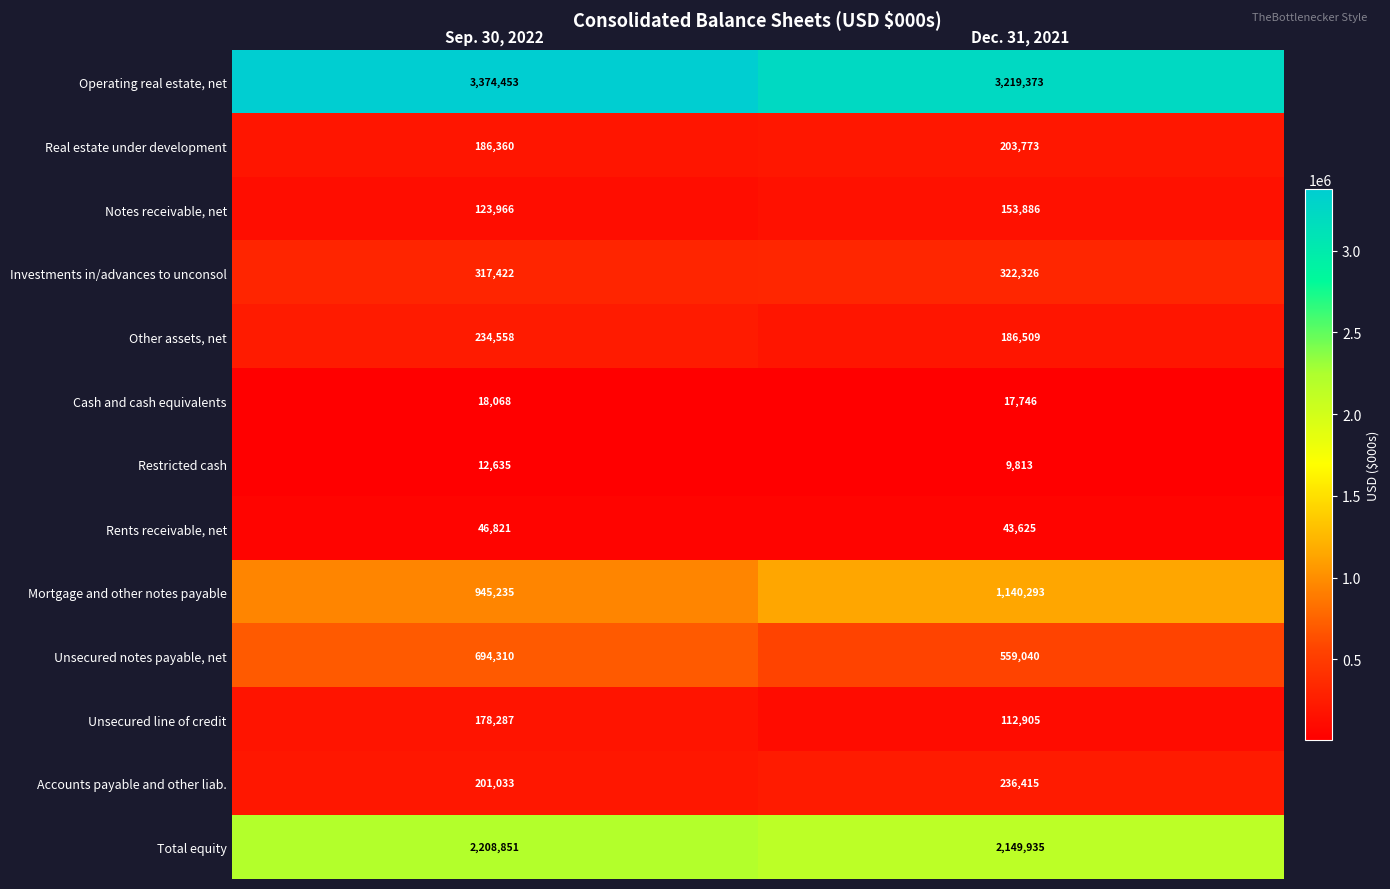

What is the total value across all series at Dec. 31, 2021?

8355639